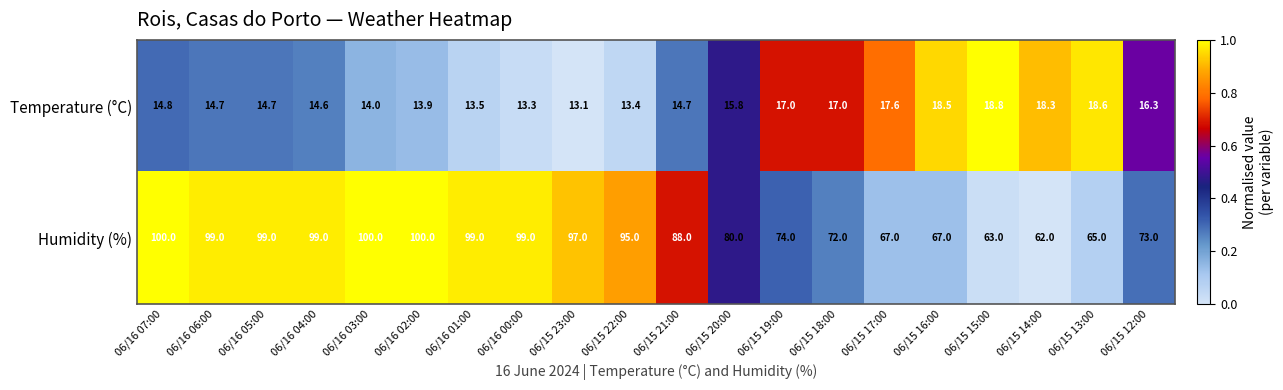

What value does the Temperature (°C) series have at 06/16 06:00?

14.7